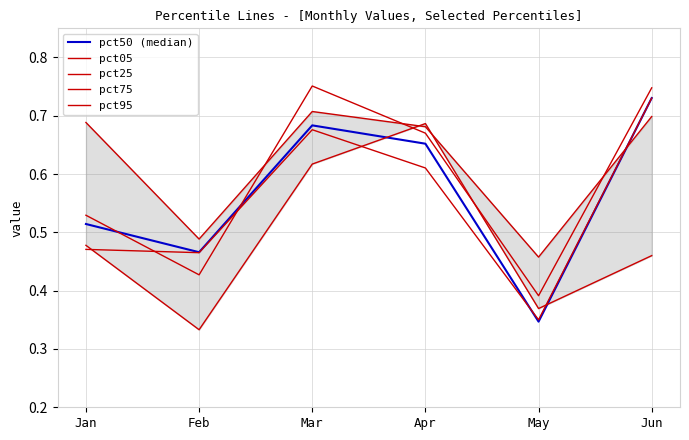

What are all the series names shown in the legend?

pct50 (median), pct05, pct25, pct75, pct95